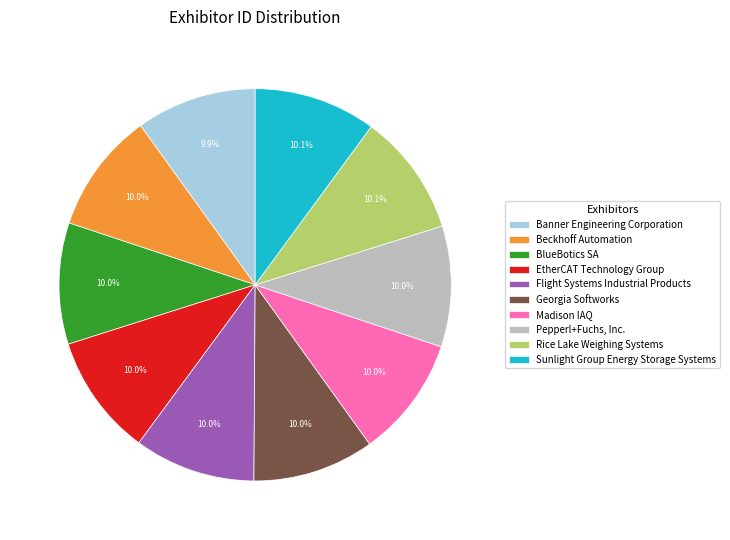

To the nearest percent, what is the combined percentage of Banner Engineering Corporation and Beckhoff Automation?

20%